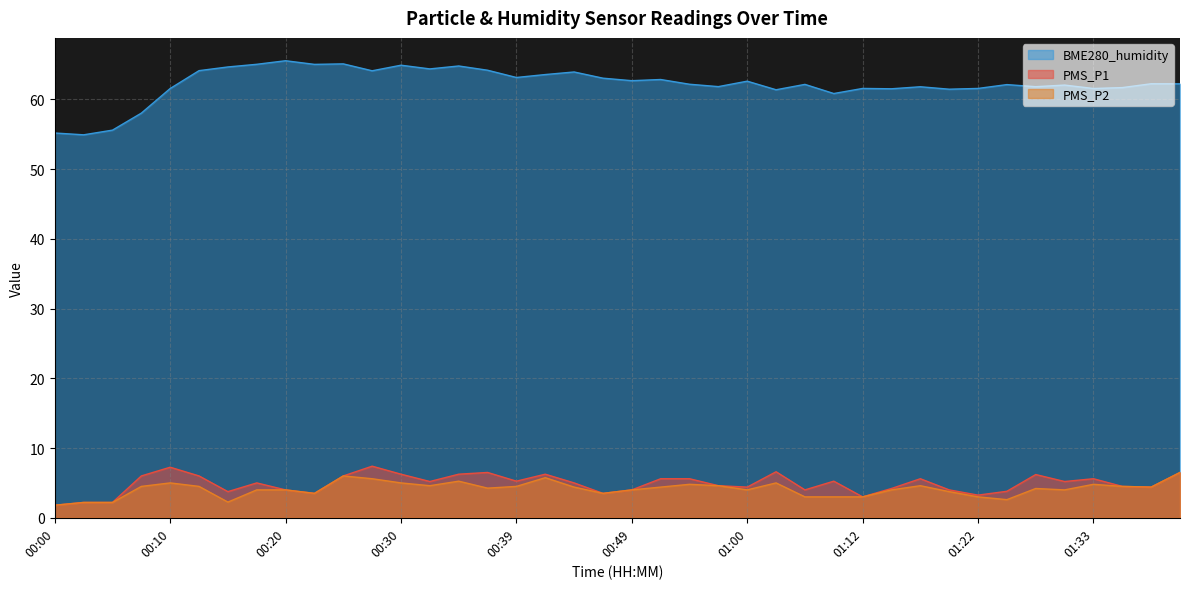

At which label does BME280_humidity first exceed 62?

00:13